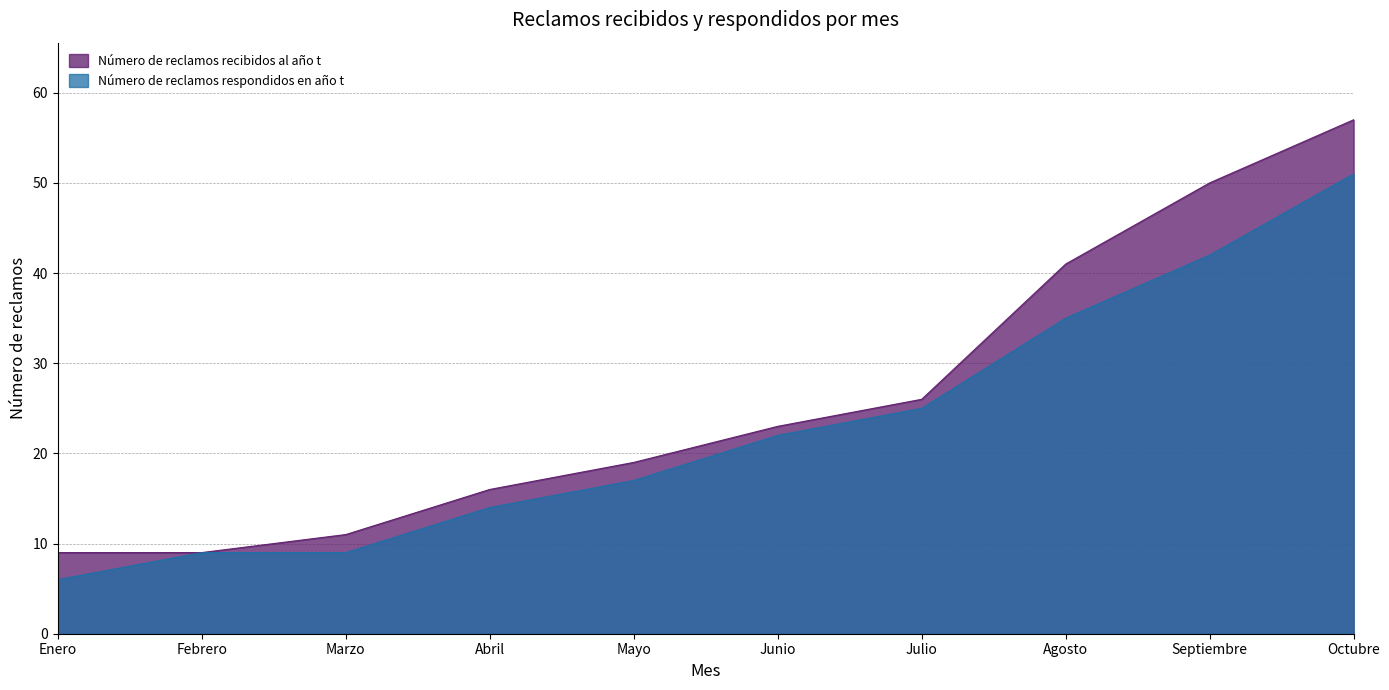

List the series in order of their overall mean, lowest first.

Número de reclamos respondidos en año t, Número de reclamos recibidos al año t